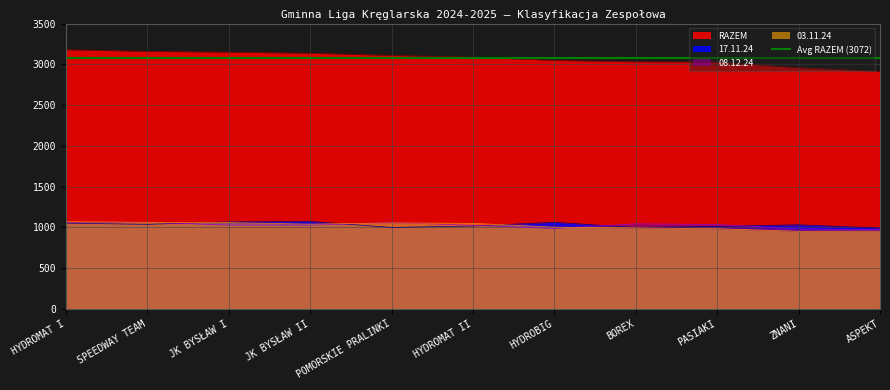

How many values in the RAZEM series are below 3087?

5